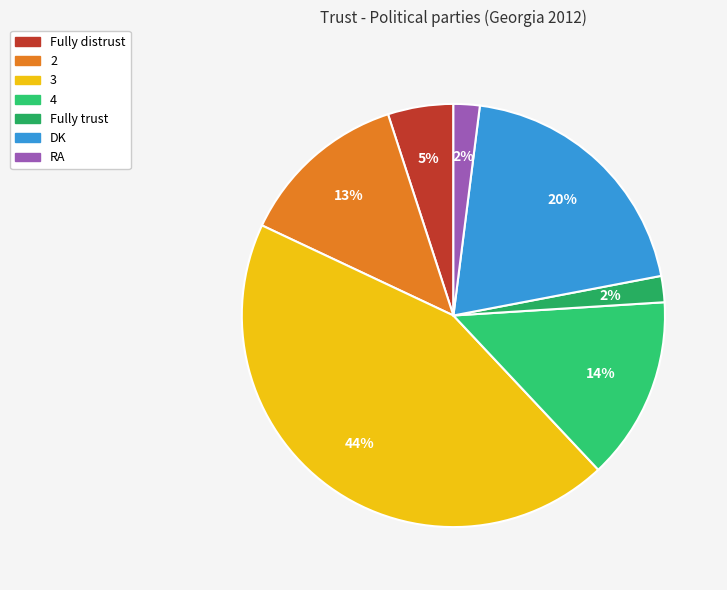

Is it true that Fully distrust is 5% of the pie?

True